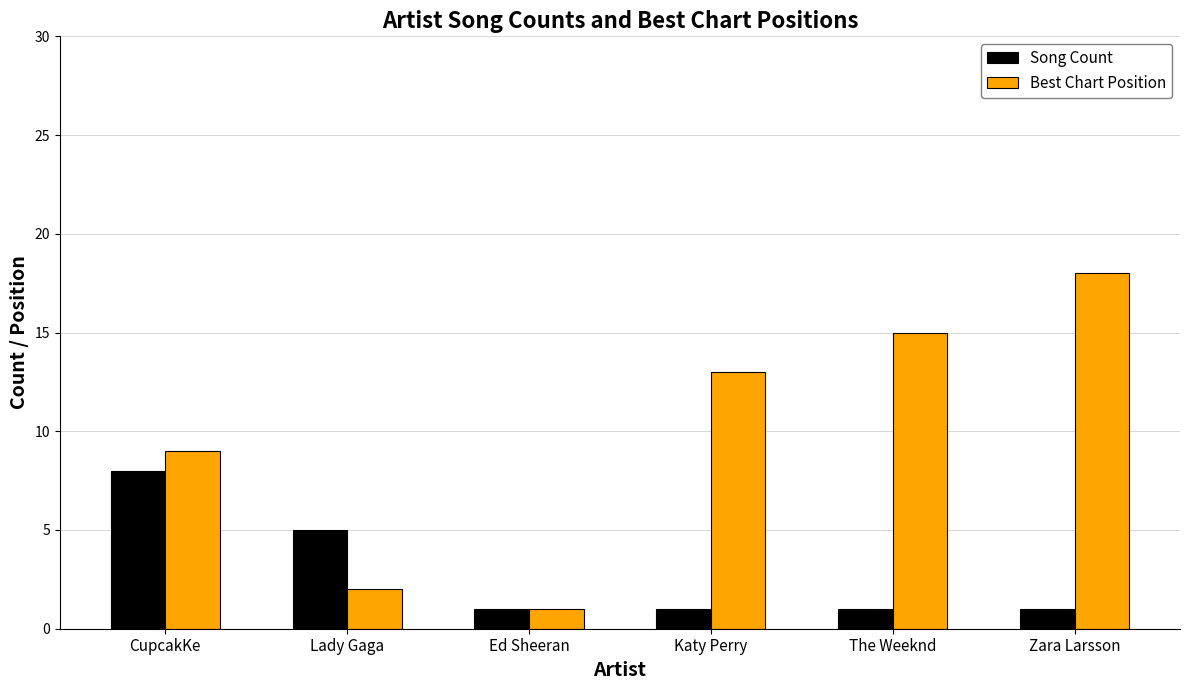

At how many categories does at least one series exceed 6?

4